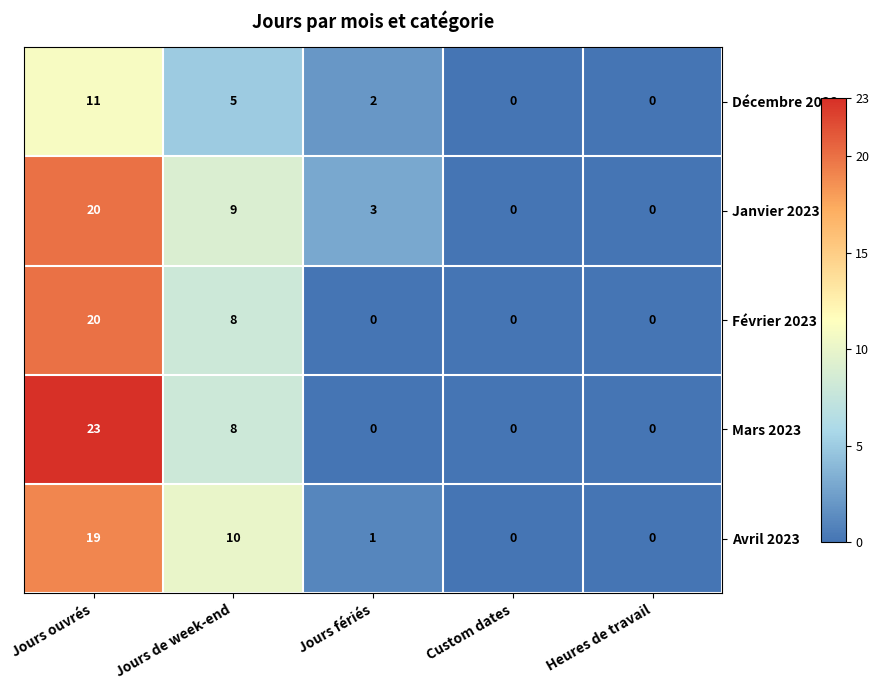

Count the number of data series in this chart.

5